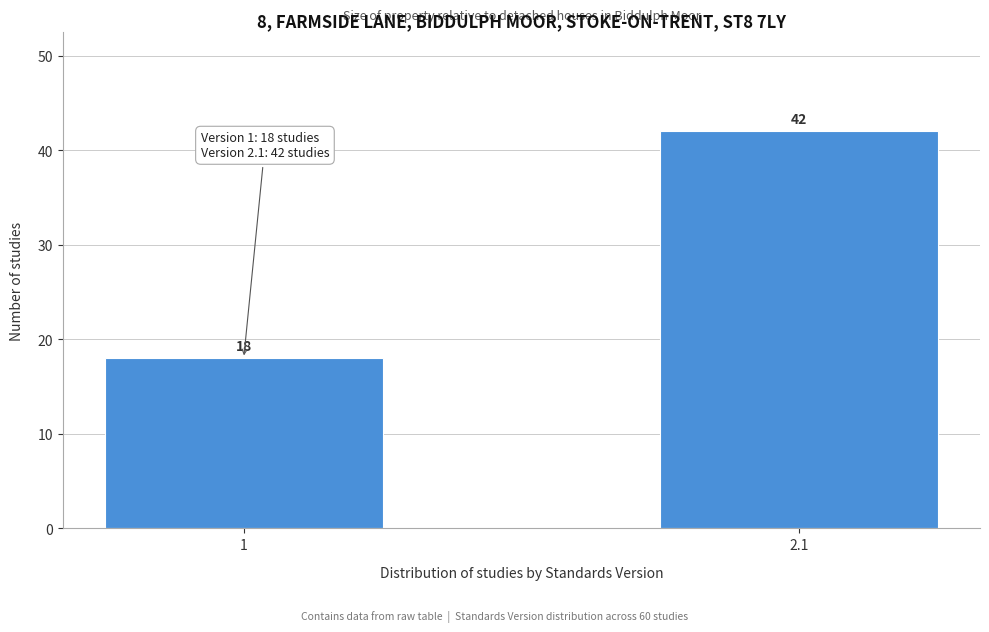

Reading left to right, extract all data points from this chart.

18	42